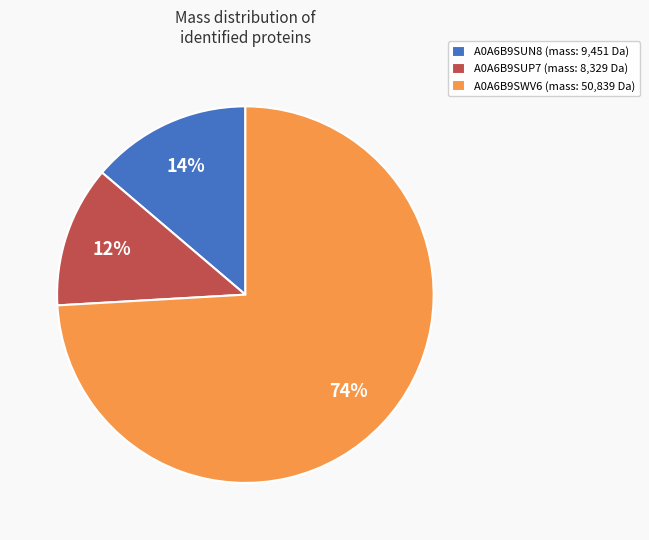

To the nearest percent, what is the difference between the A0A6B9SUN8 and A0A6B9SUP7 slice percentages?

2%